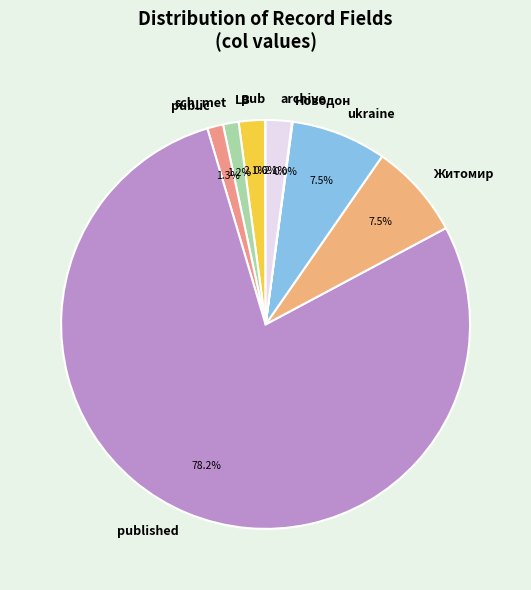

Is the sum of Житомир and archive greater than half?

No